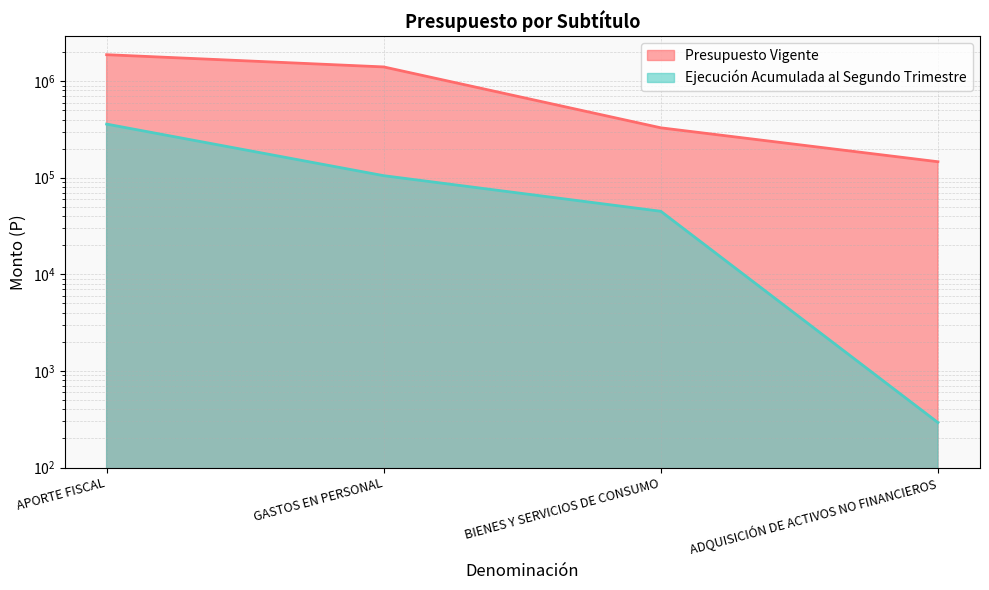

How many data points in Presupuesto Vigente (line) are less than 1401730?

2